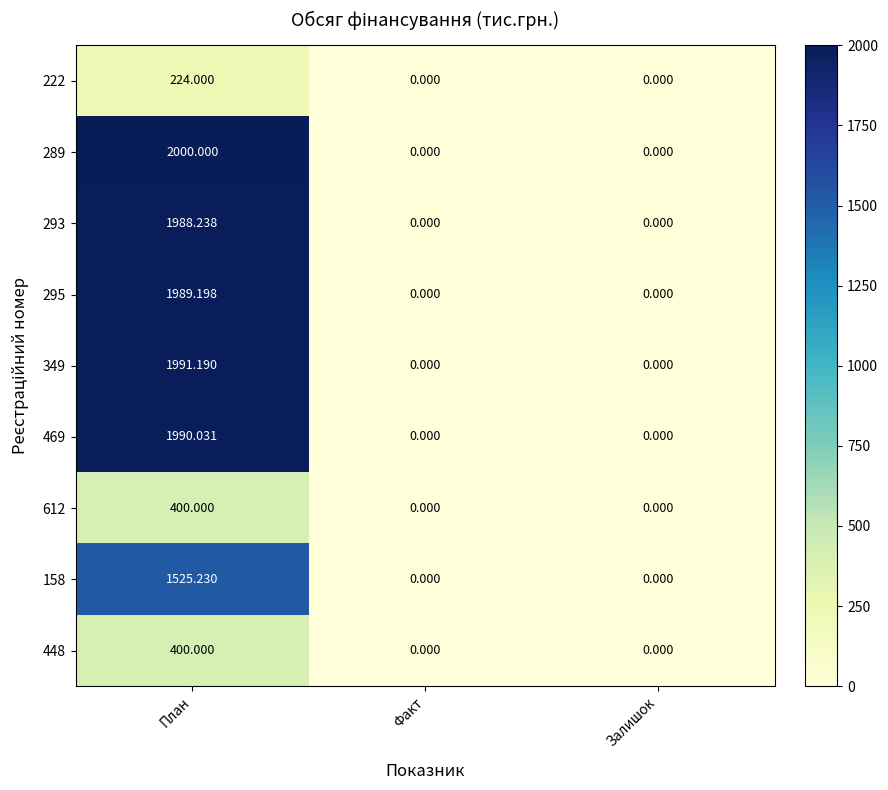

At which category is the sum across all series the highest?

План